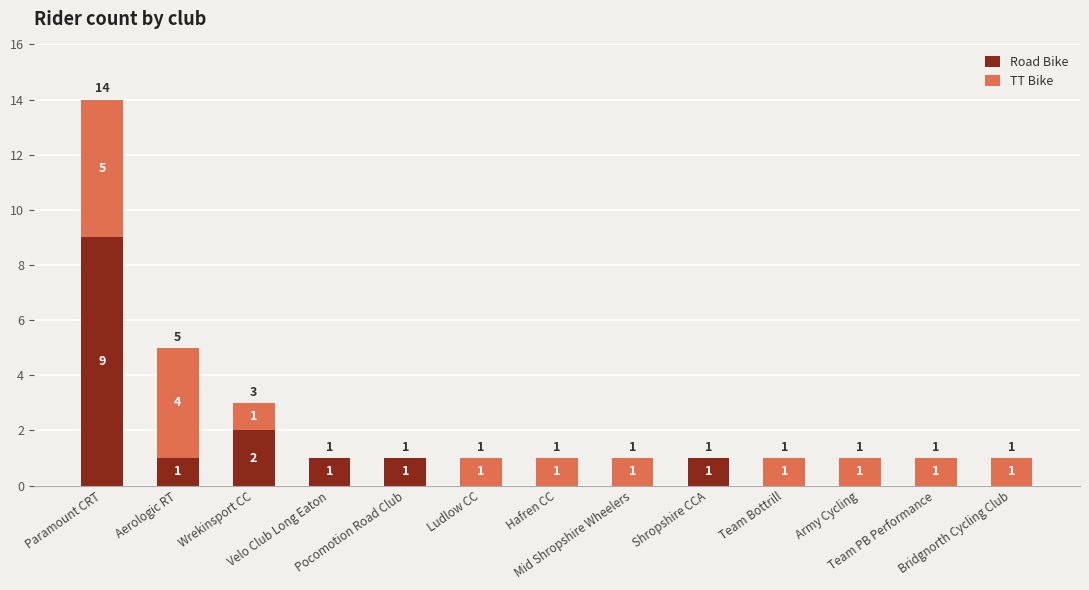

At which category is the sum across all series the highest?

Paramount CRT